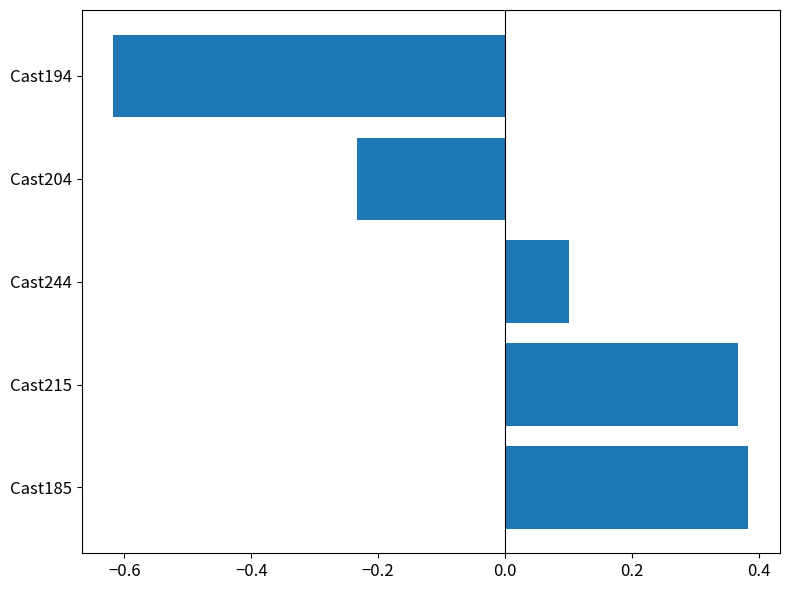

What is the difference between the values at Cast215 and Cast194?

1.0